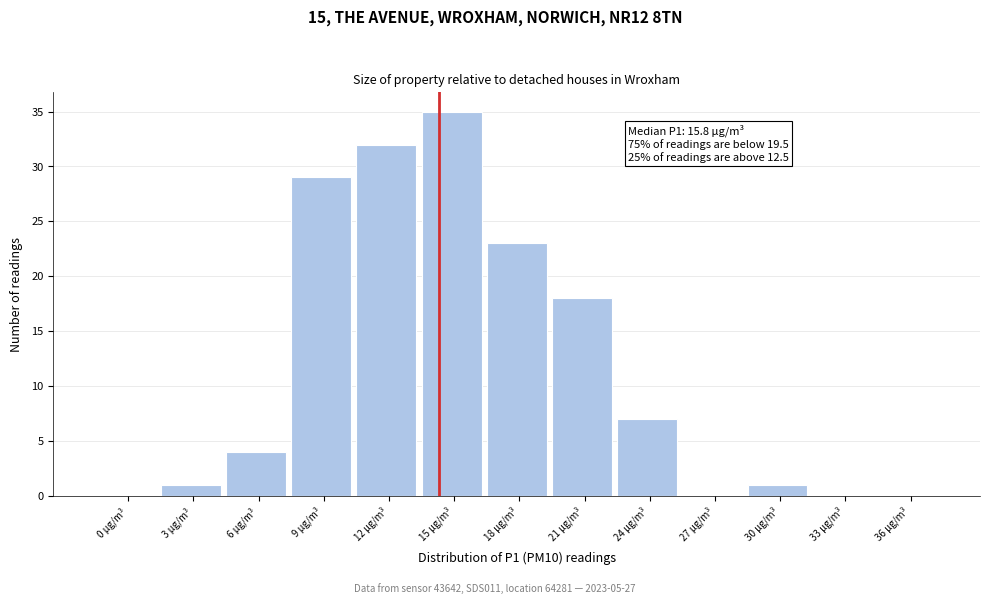

Reading right to left, list all the values displayed in this chart.

36 µg/m³=0	33 µg/m³=0	30 µg/m³=1	27 µg/m³=0	24 µg/m³=7	21 µg/m³=18	18 µg/m³=23	15 µg/m³=35	12 µg/m³=32	9 µg/m³=29	6 µg/m³=4	3 µg/m³=1	0 µg/m³=0